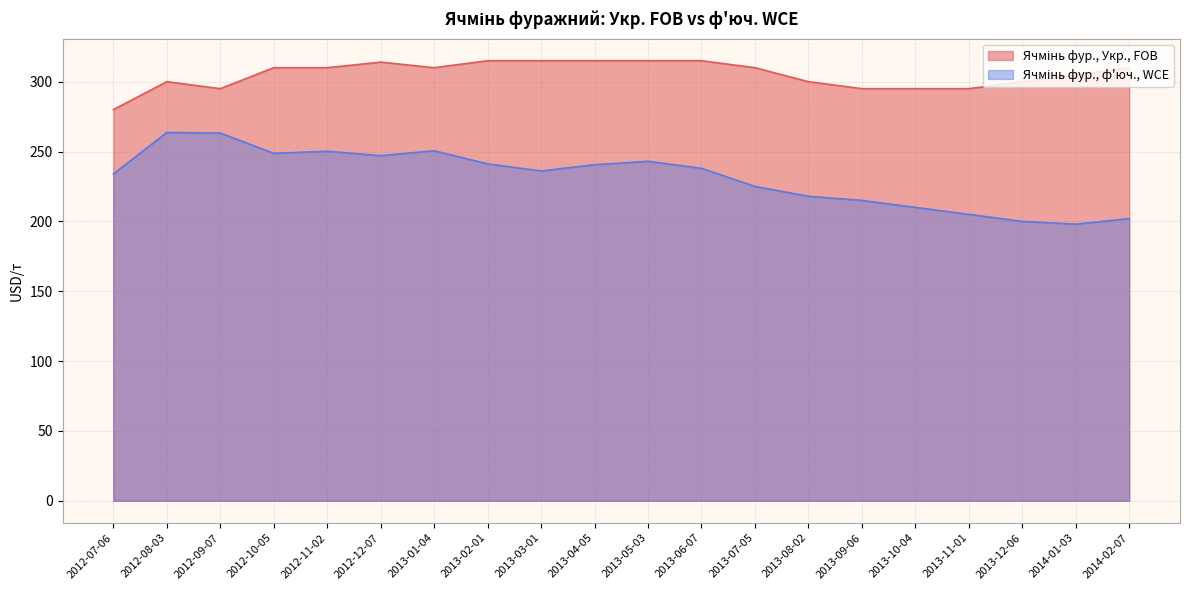

Is the value of Ячмінь фур., Укр., FOB at 2013-11-01 greater than the value of Ячмінь фур., ф'юч., WCE at 2012-11-02?

Yes